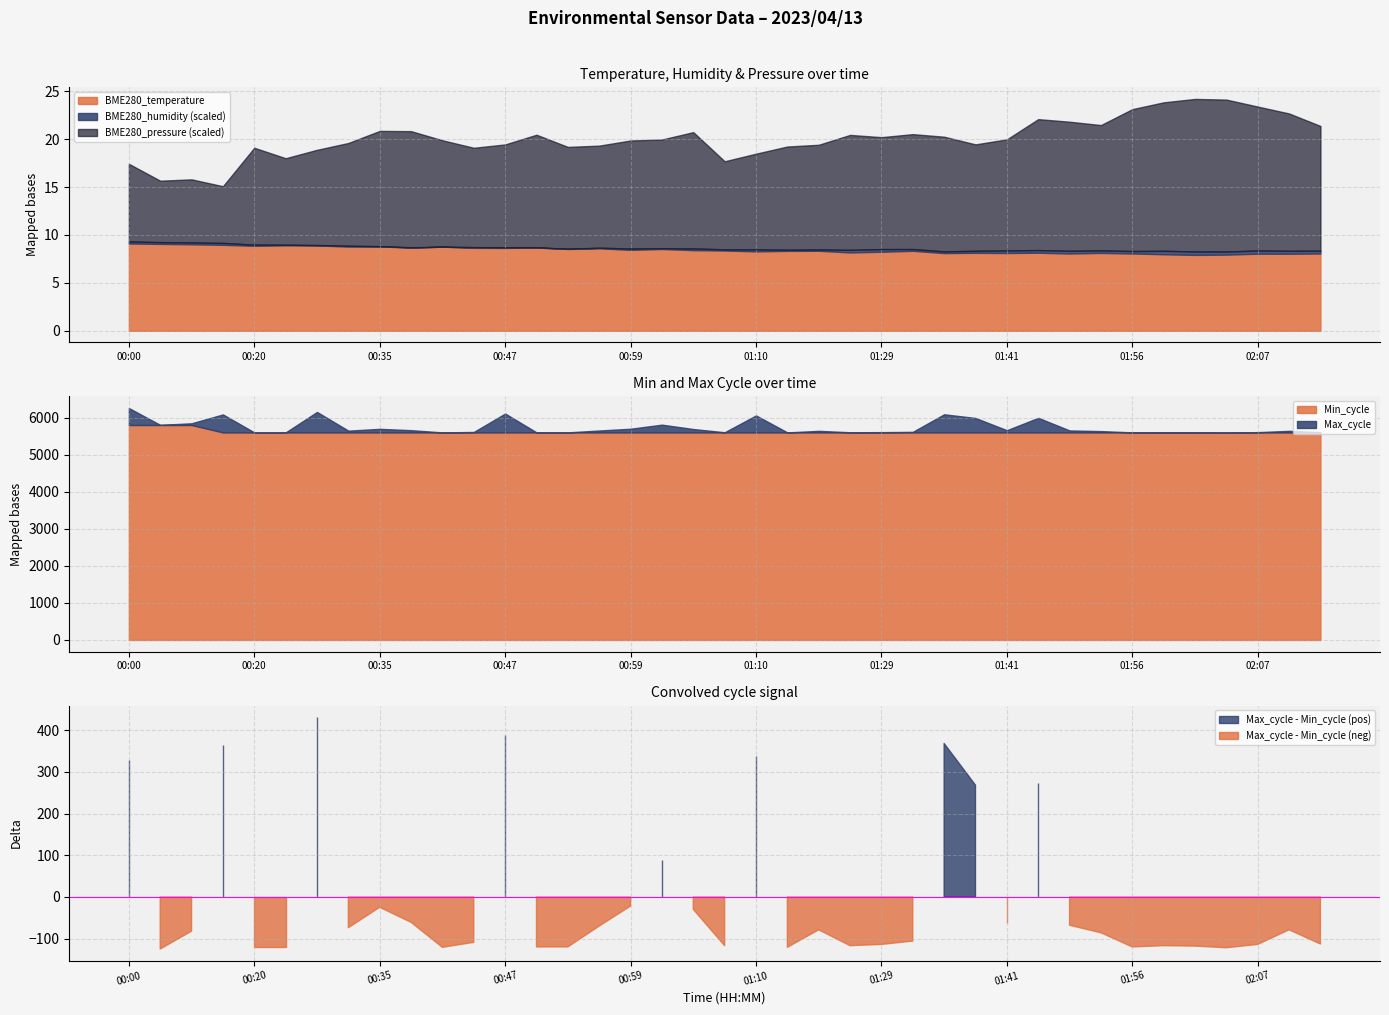

The BME280_temperature series shows 6.0 at 00:35. True or false?

False